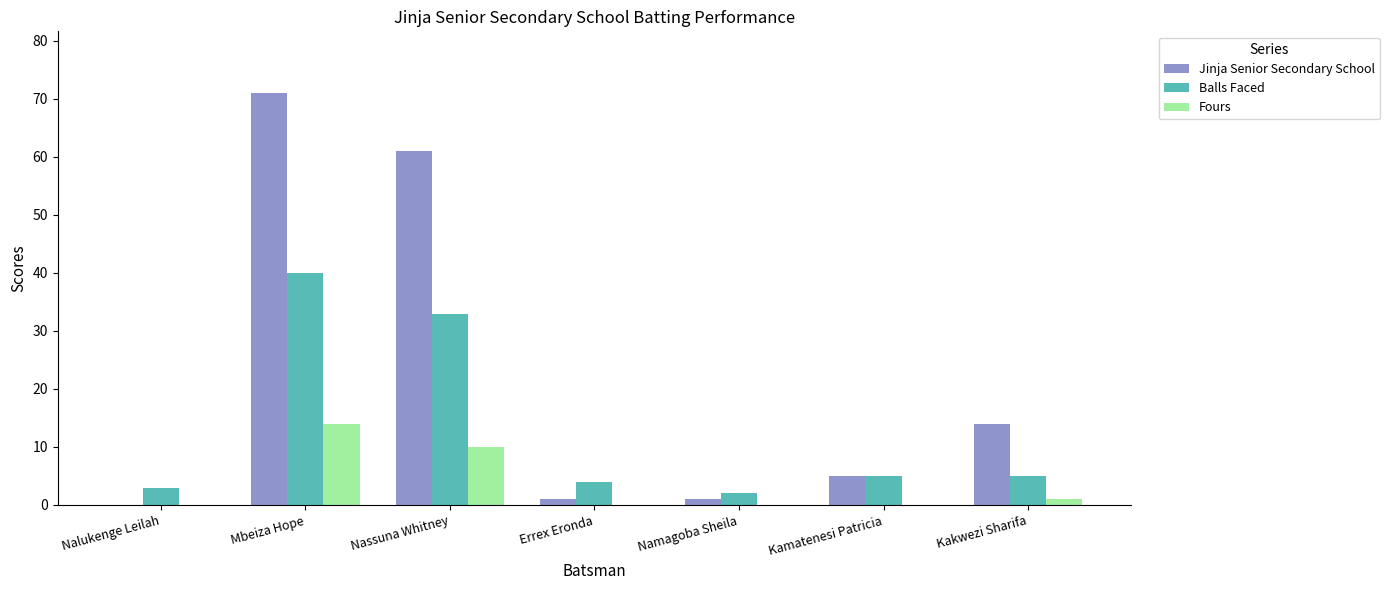

Does the chart contain stacked bars?

No